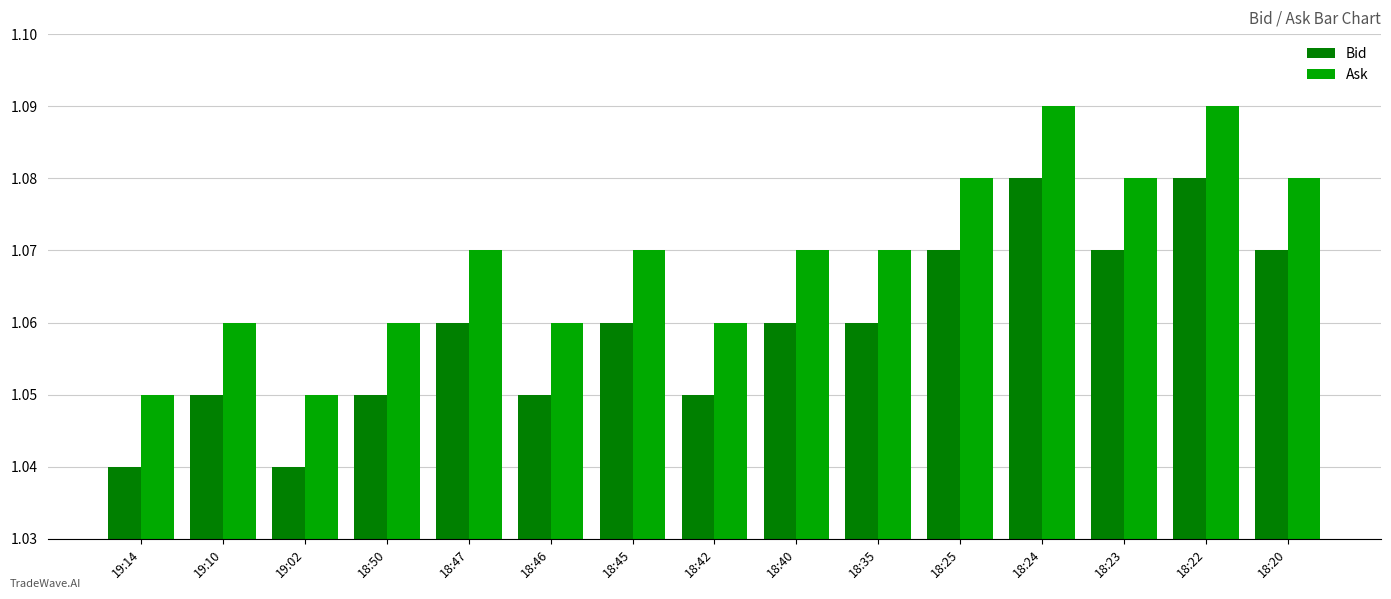

Is it true that Ask equals 0.7 at 19:02?

False